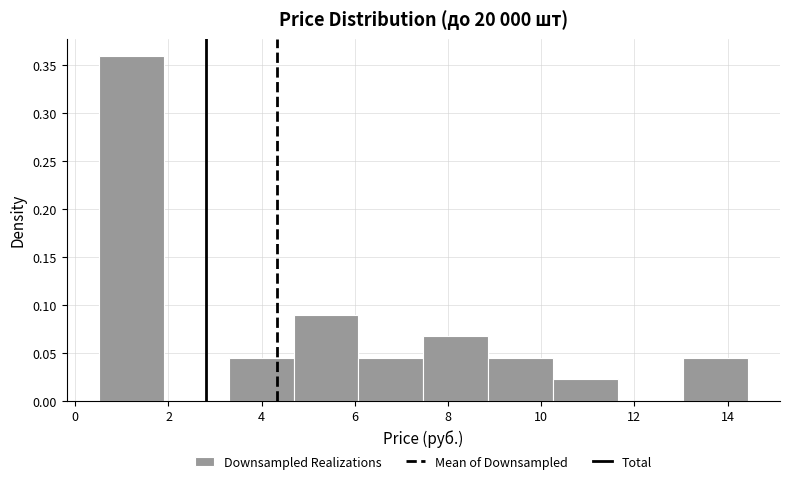

Reading left to right, transcribe this chart: for each bar, give the range it covers on the x-axis and its height. Neither the bar edges nor the heights are printed on the chart, so give them approximately, as read against the axes.

0.6 to 2.0: 0.360
2.0 to 3.2: 0
3.2 to 4.6: 0.045
4.6 to 6.0: 0.090
6.0 to 7.4: 0.045
7.4 to 8.8: 0.065
8.8 to 10.2: 0.045
10.2 to 11.6: 0.020
11.6 to 13.0: 0
13.0 to 14.4: 0.045